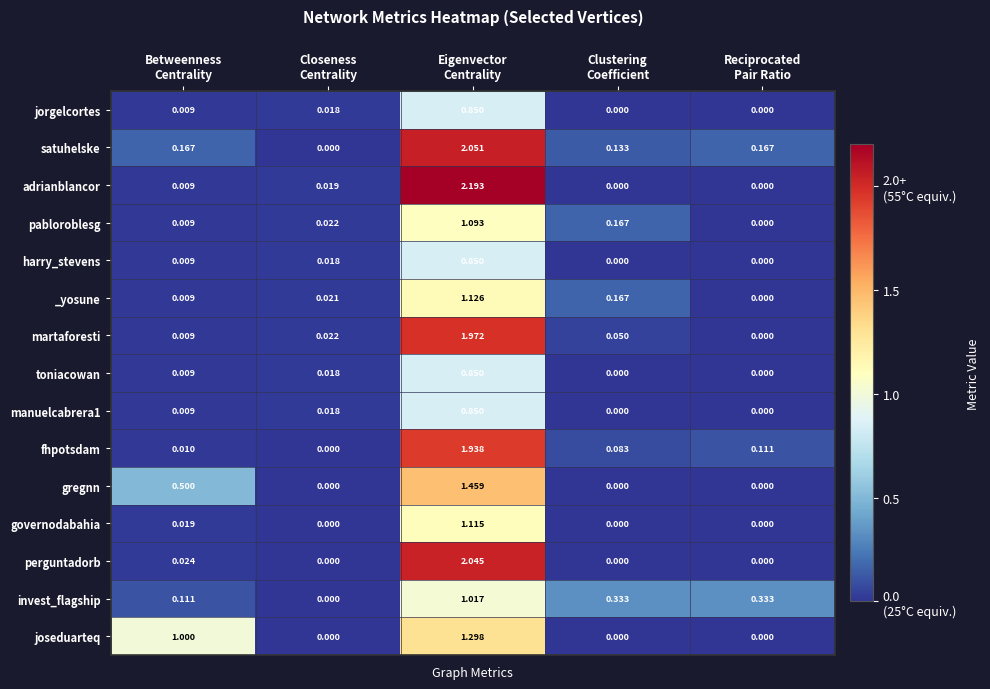

At how many categories does at least one series exceed 0?

5